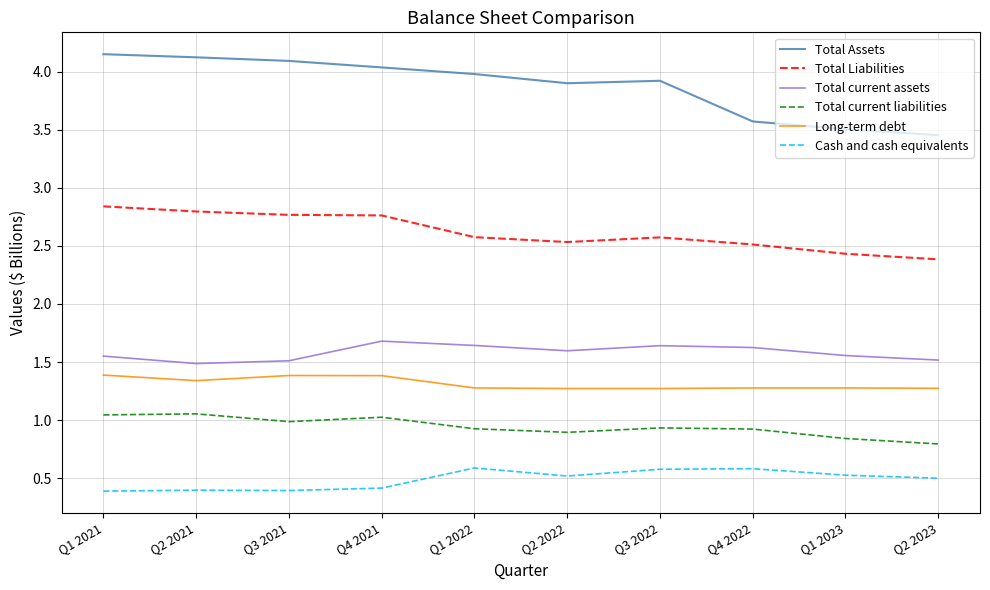

The Total Assets series shows 3.6 at Q4 2022. True or false?

True